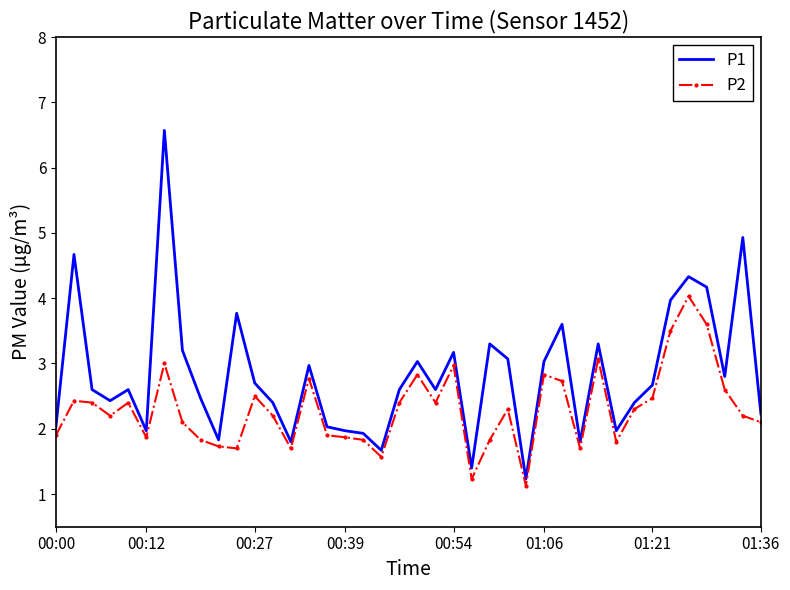

Which series has the widest spread of values?

P1